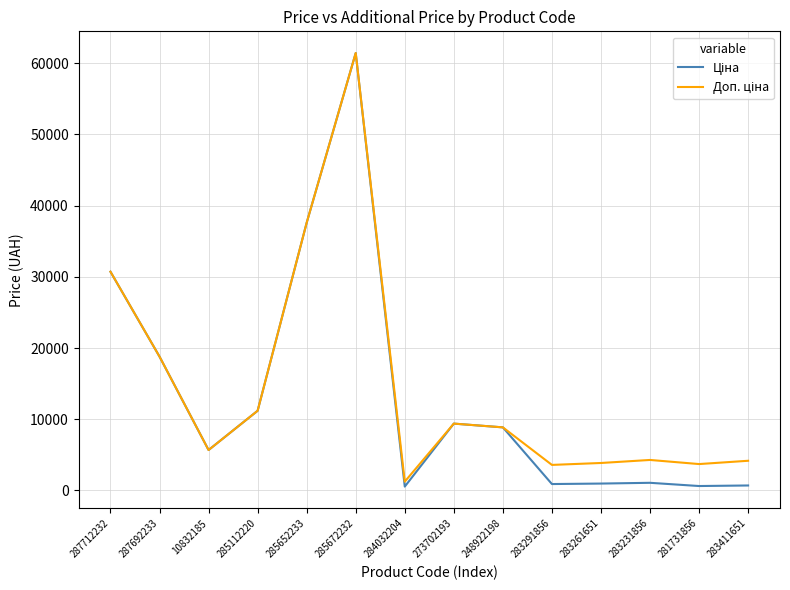

At which category is the sum across all series the highest?

285672232